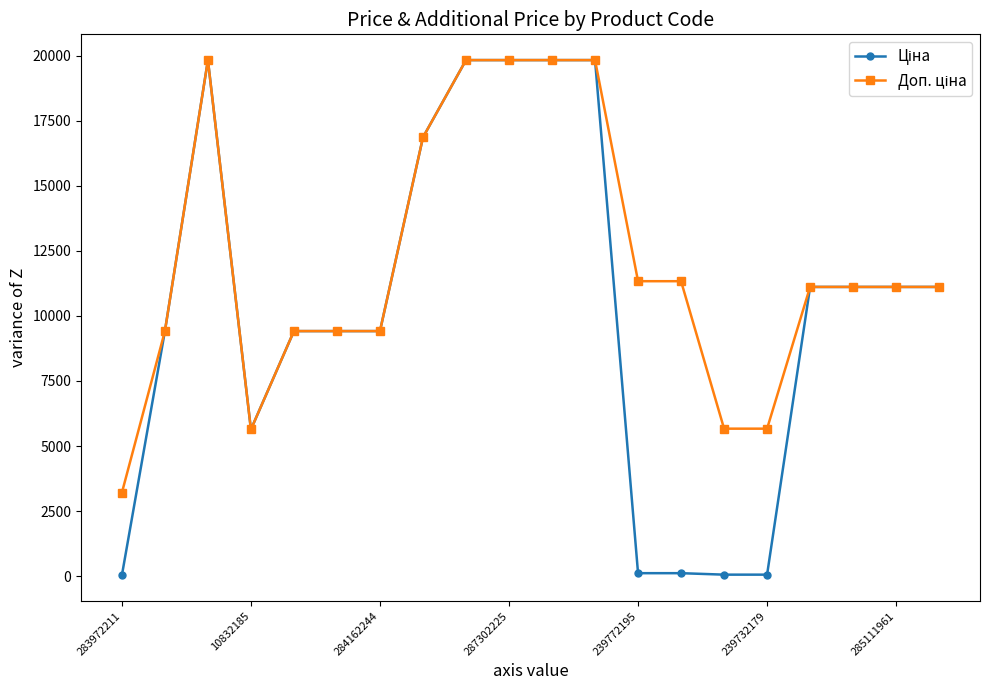

At how many categories does at least one series exceed 2006?

20